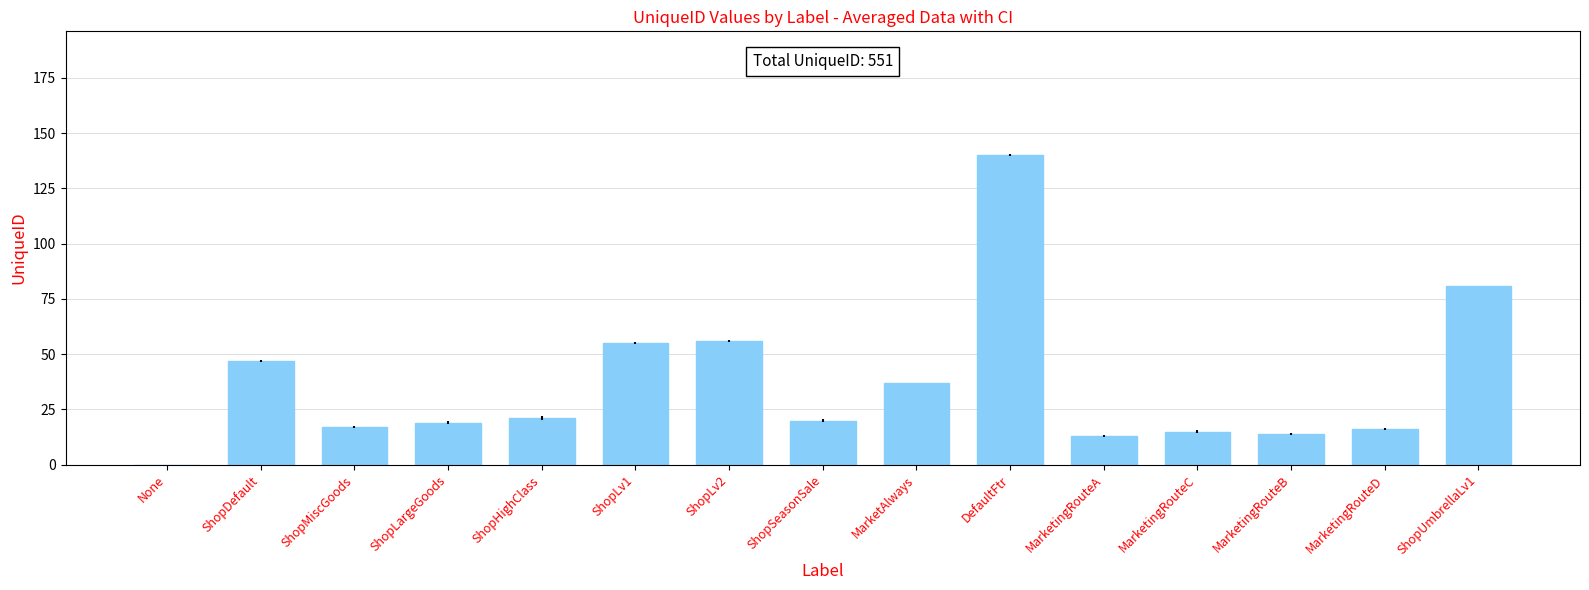

What is the sum of all values?

551